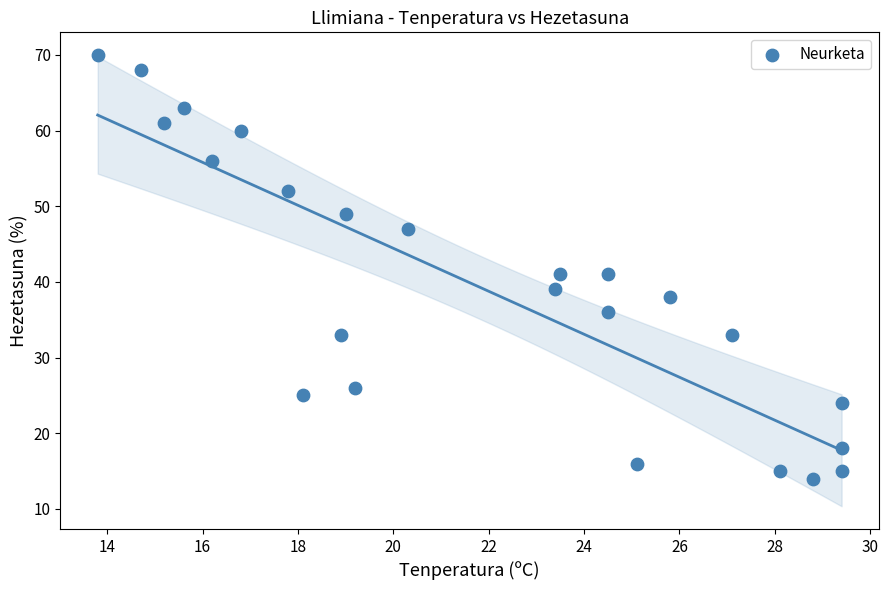

What is the range of Y values (max minus min)?

56